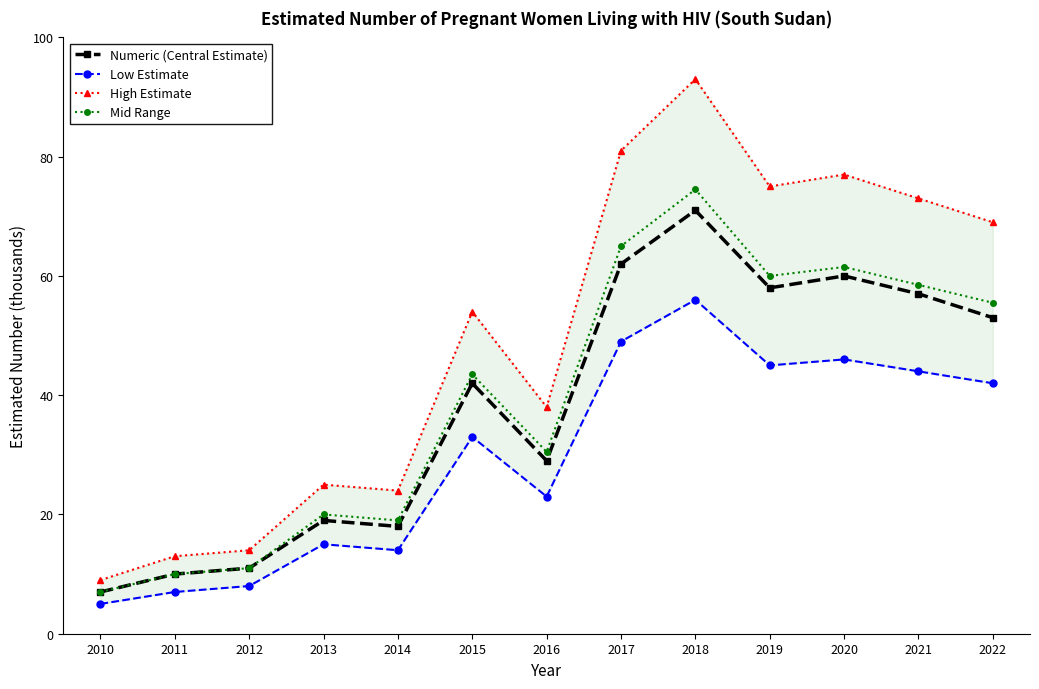

The High Estimate series shows 38.0 at 2016. True or false?

True